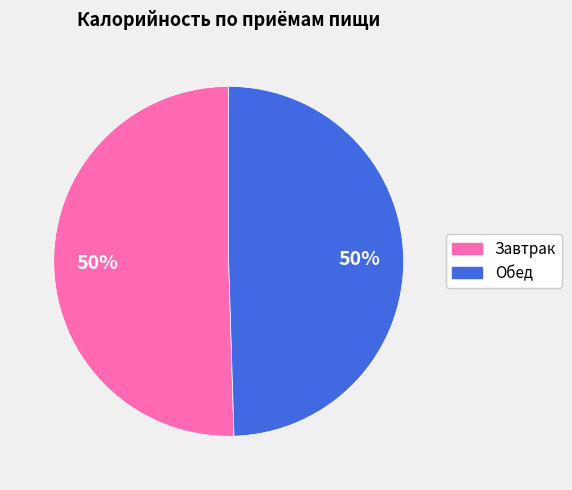

True or false: Обед accounts for 56% of the total.

False